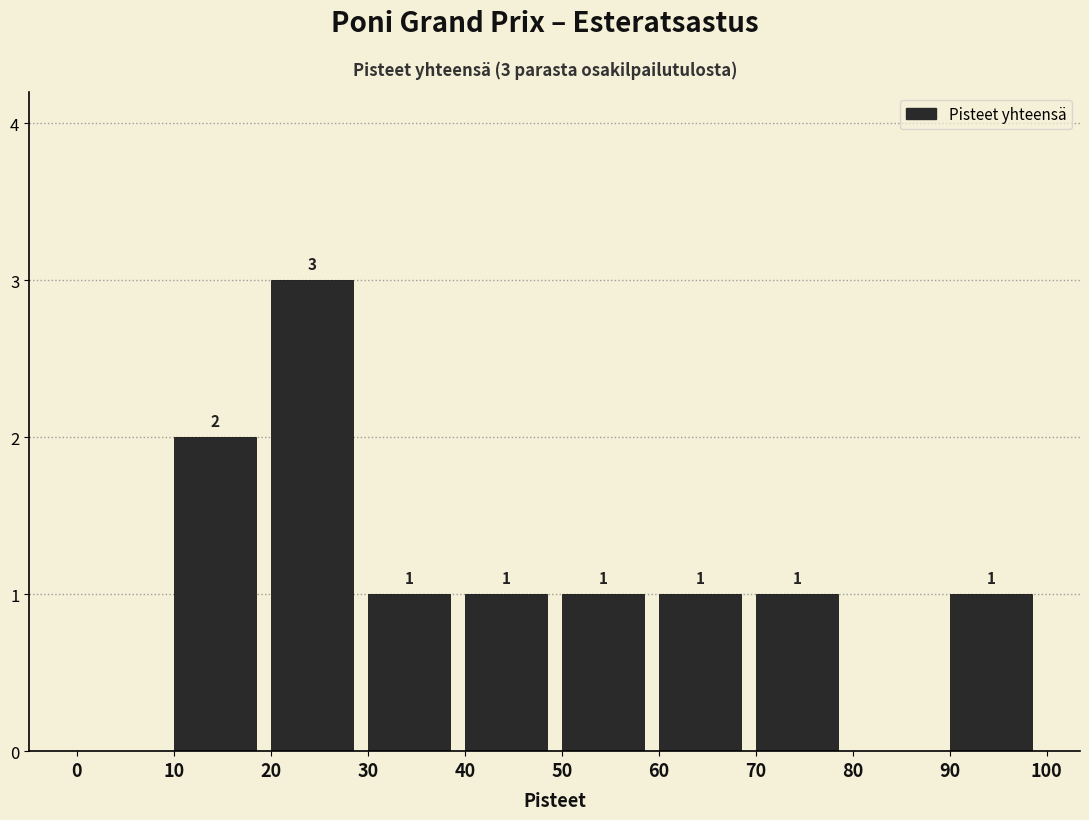

Over which range of the x-axis is the bar tallest?

20 to 30